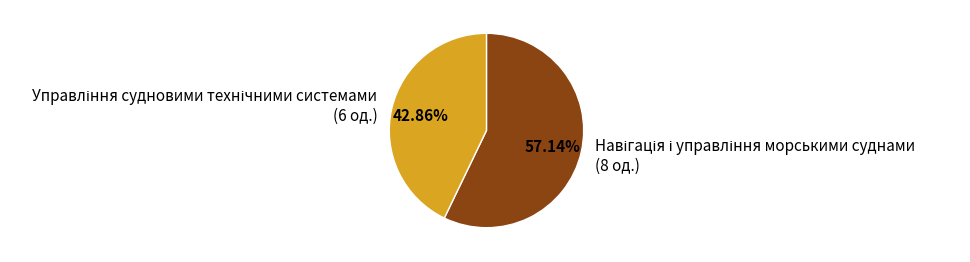

Is there any slice that represents more than half of the pie?

Yes